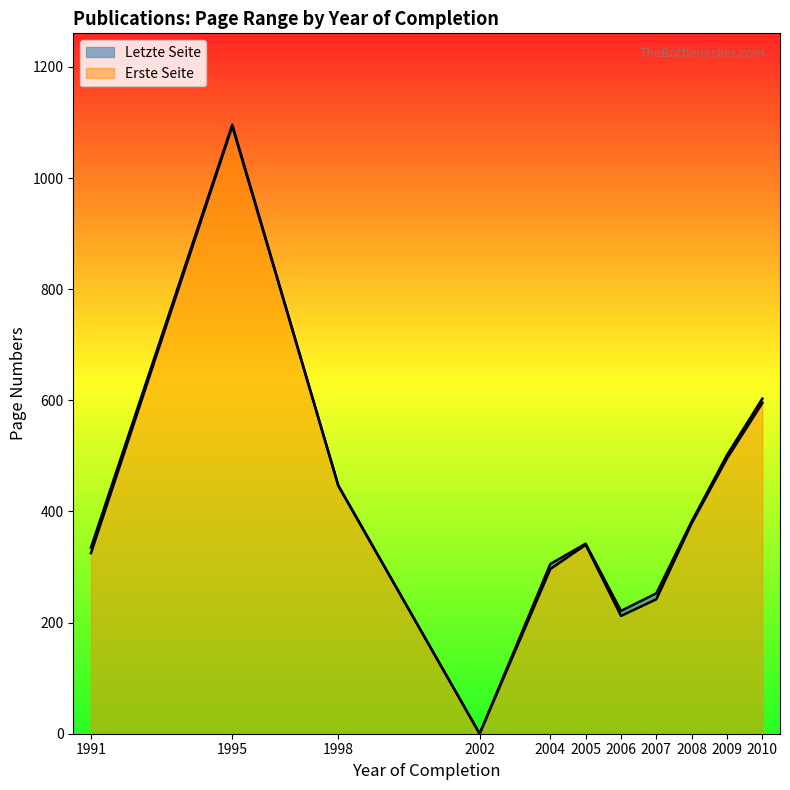

True or false: Erste Seite has a value of 378.5 at 2008.

True